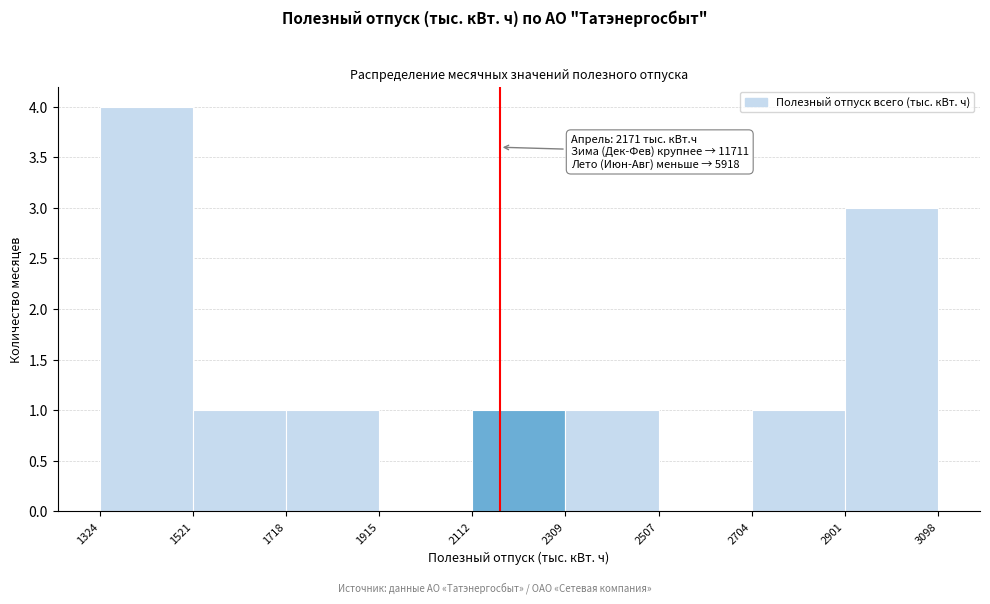

Over which range of the x-axis is the bar tallest?

1324 to 1521